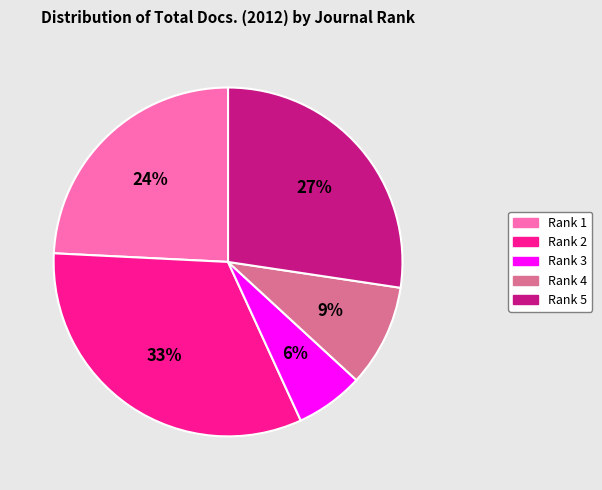

To the nearest percent, what is the difference between the Rank 1 and Rank 3 slice percentages?

18%